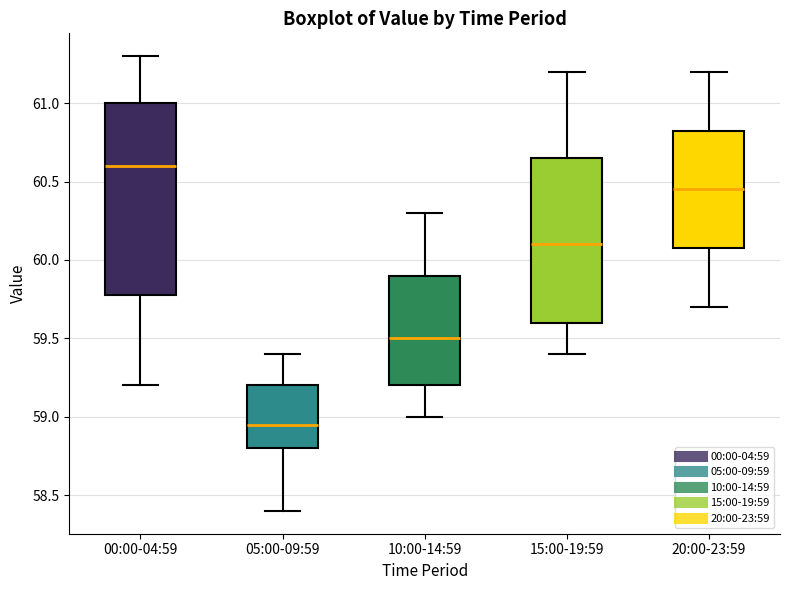

Which box's median line is the highest?

00:00-04:59